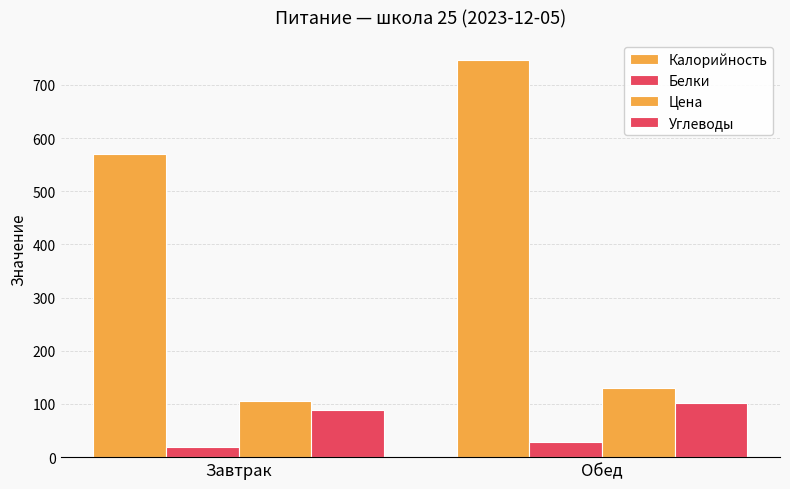

How many series are shown in this chart?

4